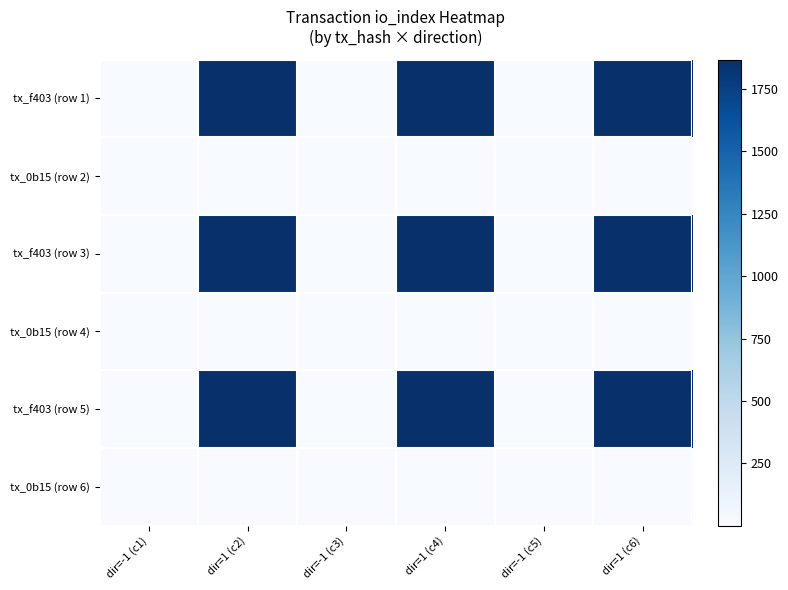

What is the minimum value shown in the chart?

1